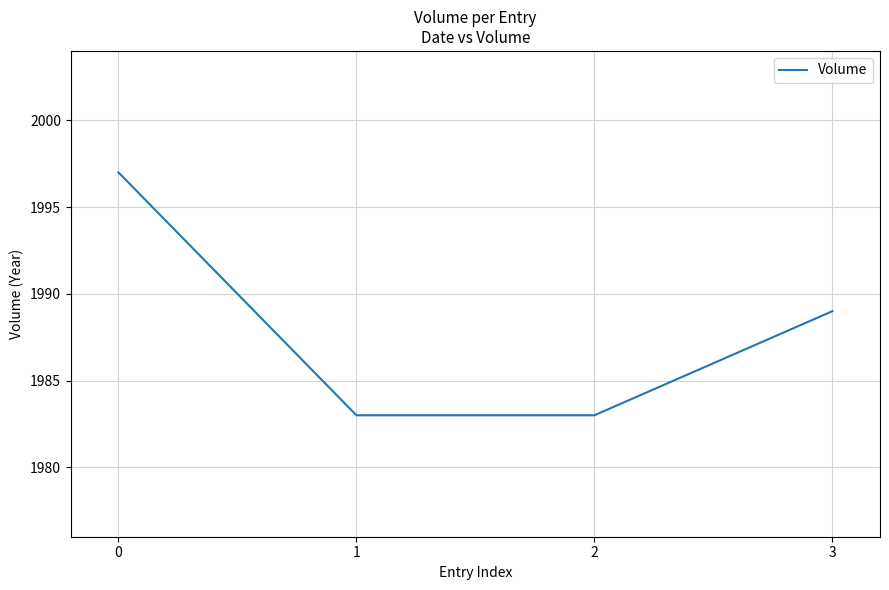

True or false: the data shows 1314 at 3.

False